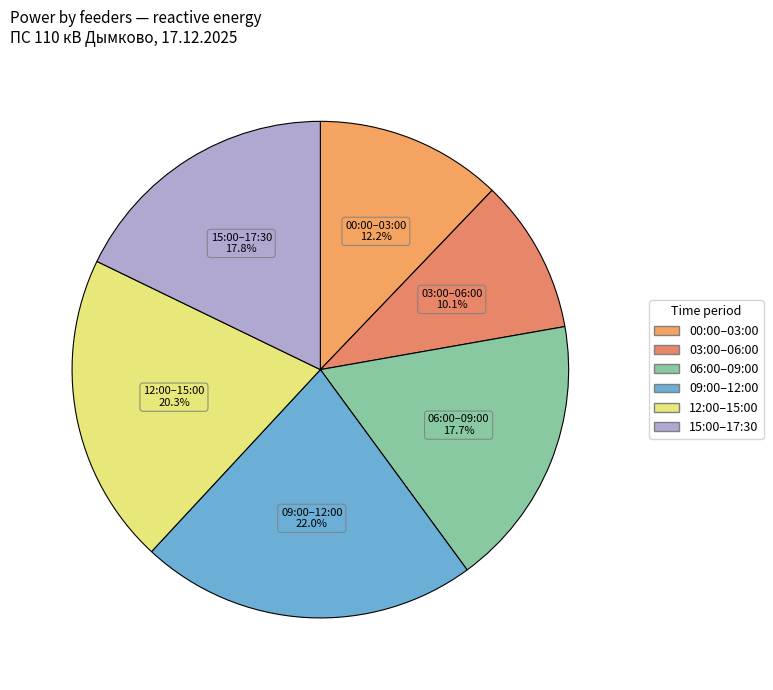

How many segments does this pie chart have?

6